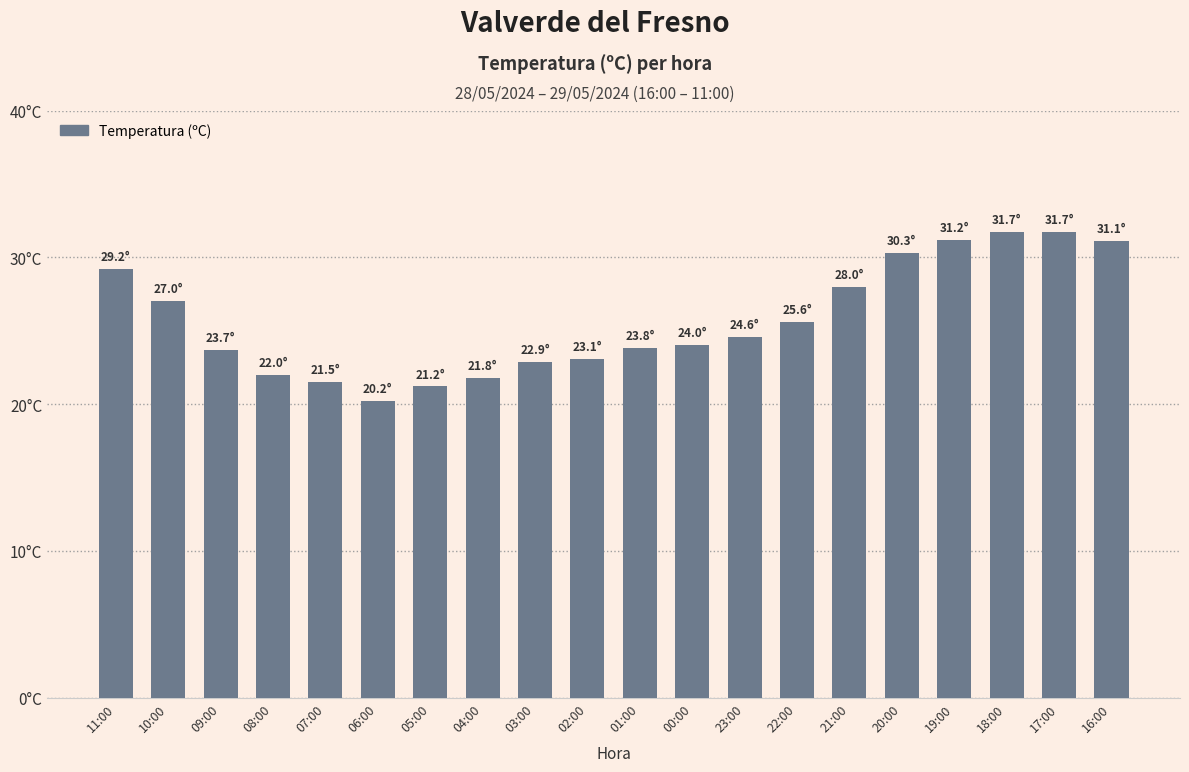

At which label is the value closest to 25?

23:00